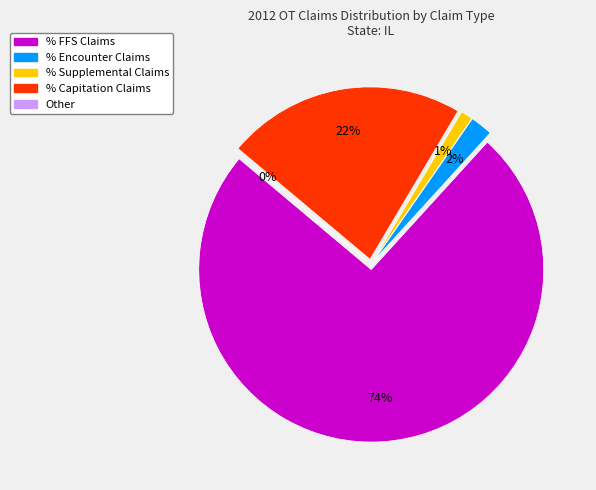

To the nearest percent, what is the combined percentage of Other and % FFS Claims?

74%